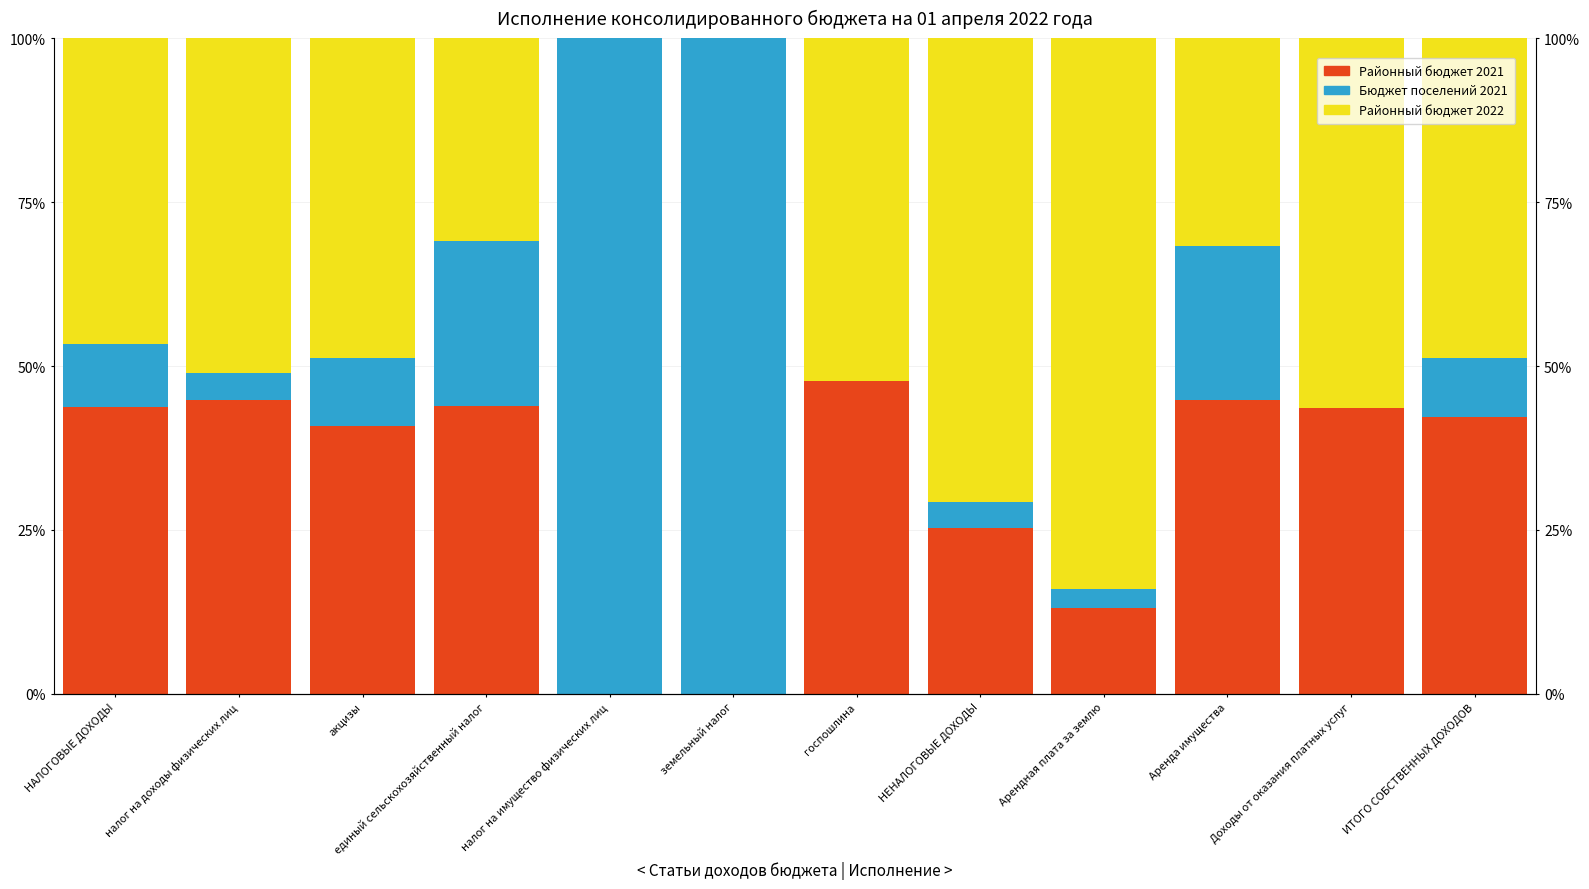

At which category does the chart reach its minimum across all series?

налог на имущество физических лиц